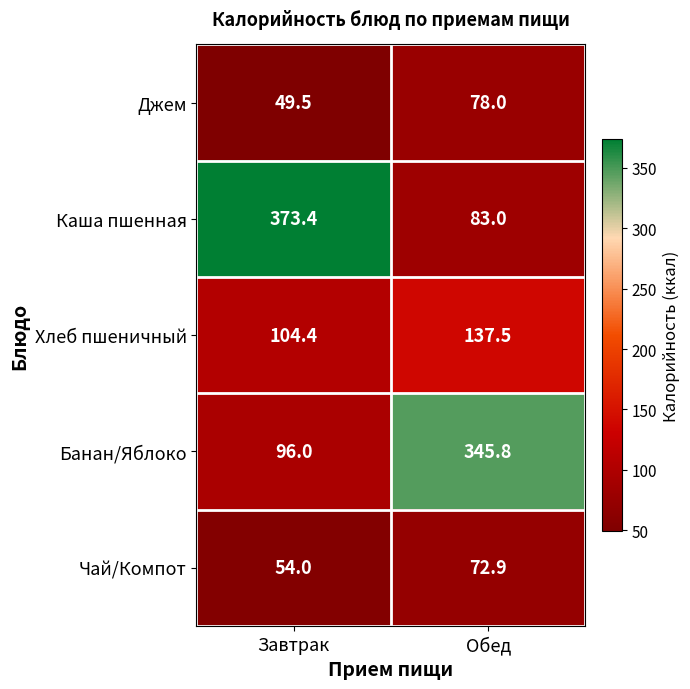

How many values in the Хлеб пшеничный series are below 137?

1